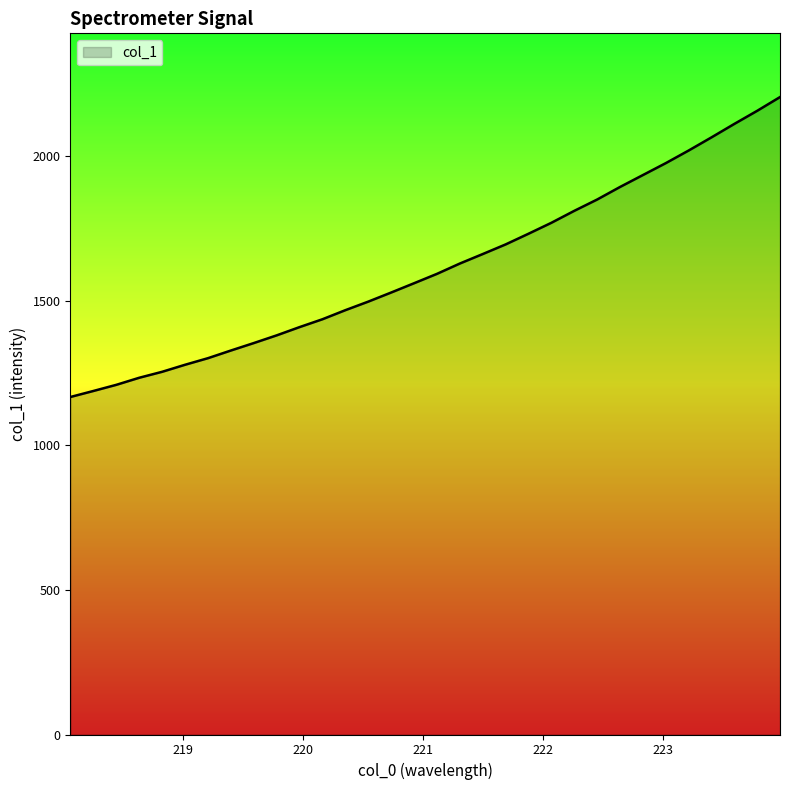

What is the smallest value displayed?

1167.8